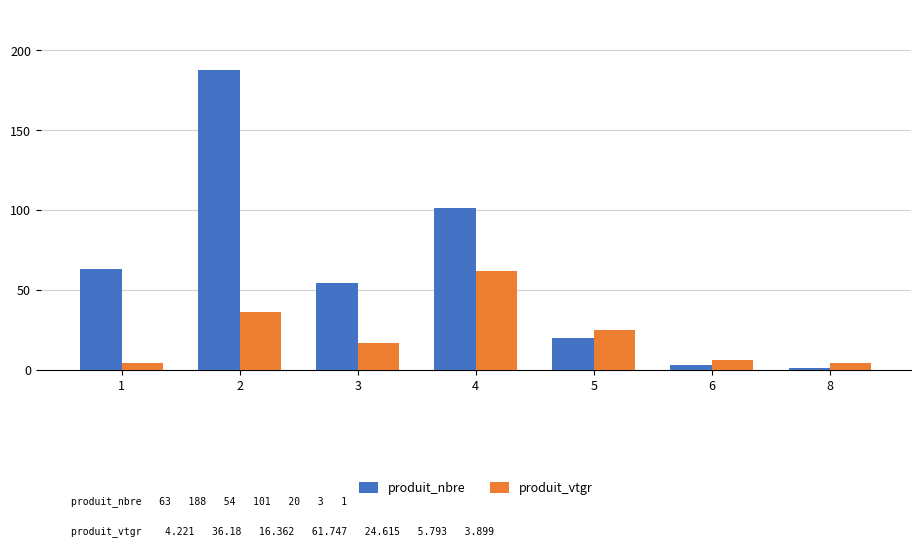

The value of produit_nbre at 1 is 14.8. True or false?

False